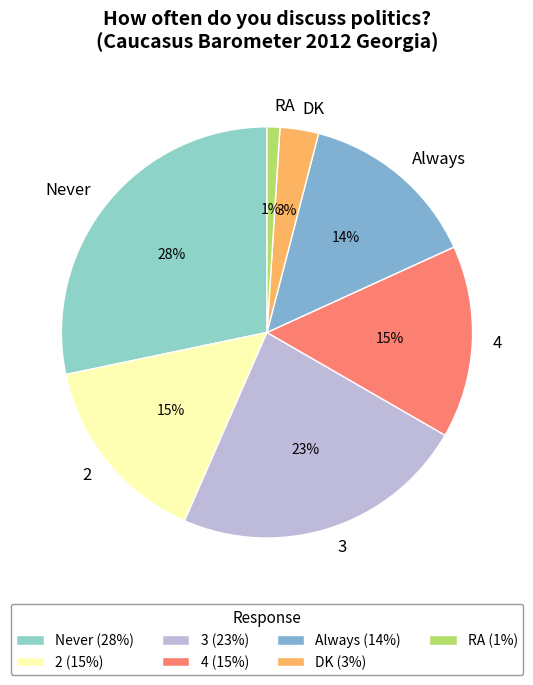

Count the number of slices in the pie.

7